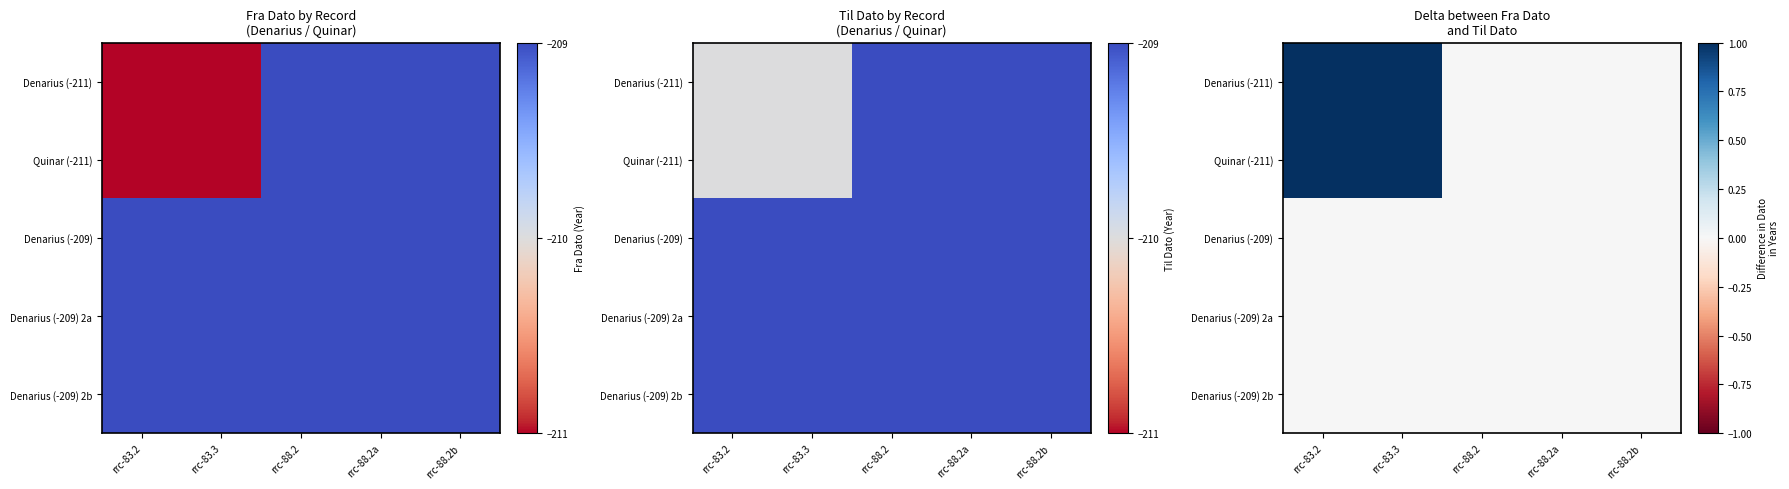

Read the Denarius (-211) value at rrc-83.3.

1